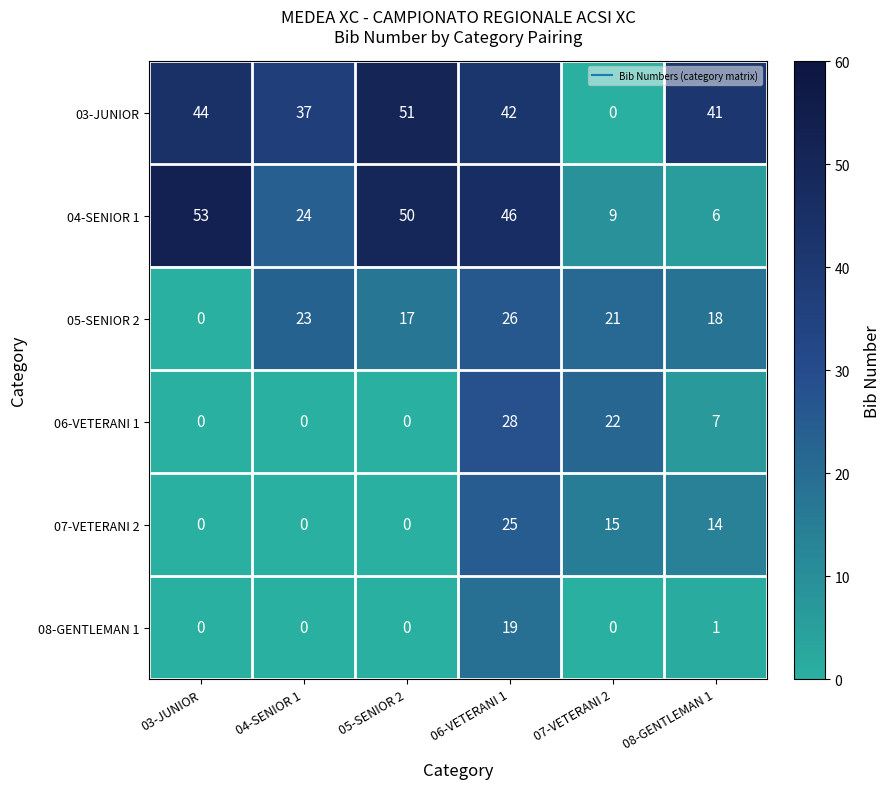

True or false: 05-SENIOR 2 has a value of 17 at 05-SENIOR 2.

True